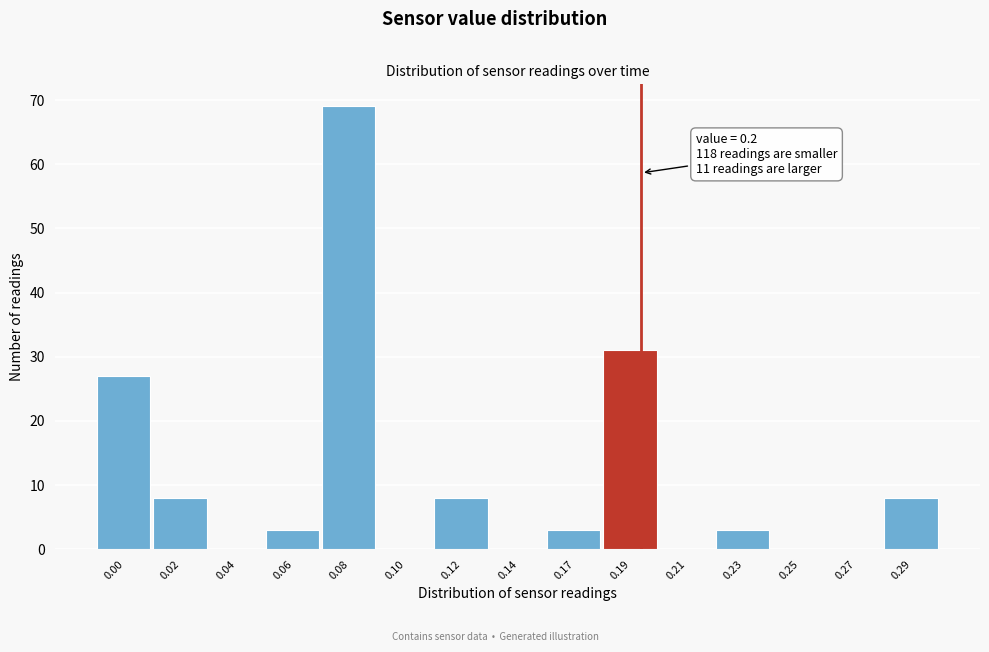

Reading left to right, transcribe all the data shown in this chart.

0.00=27	0.02=8	0.04=0	0.06=3	0.08=69	0.10=0	0.12=8	0.14=0	0.17=3	0.19=31	0.21=0	0.23=3	0.25=0	0.27=0	0.29=8